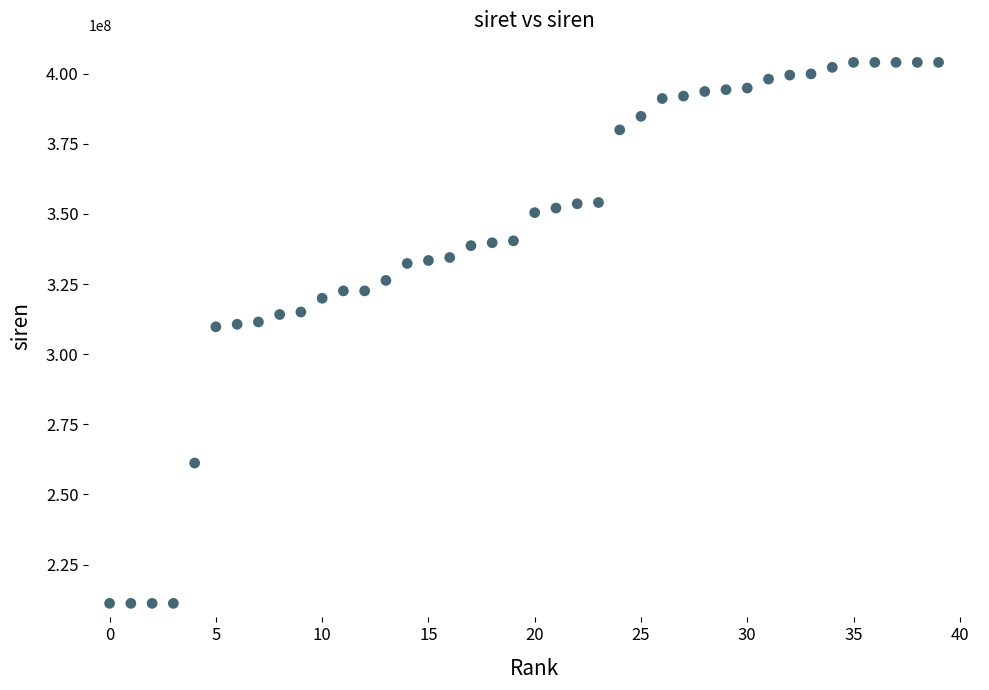

What is the range of Y values (max minus min)?

192772992